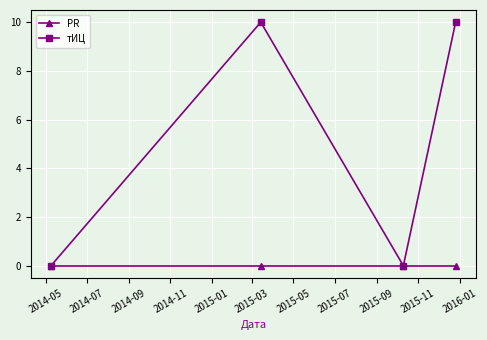

Reading right to left, transcribe all the data shown in this chart.

PR: 0	0	0	0
тИЦ: 10	0	10	0